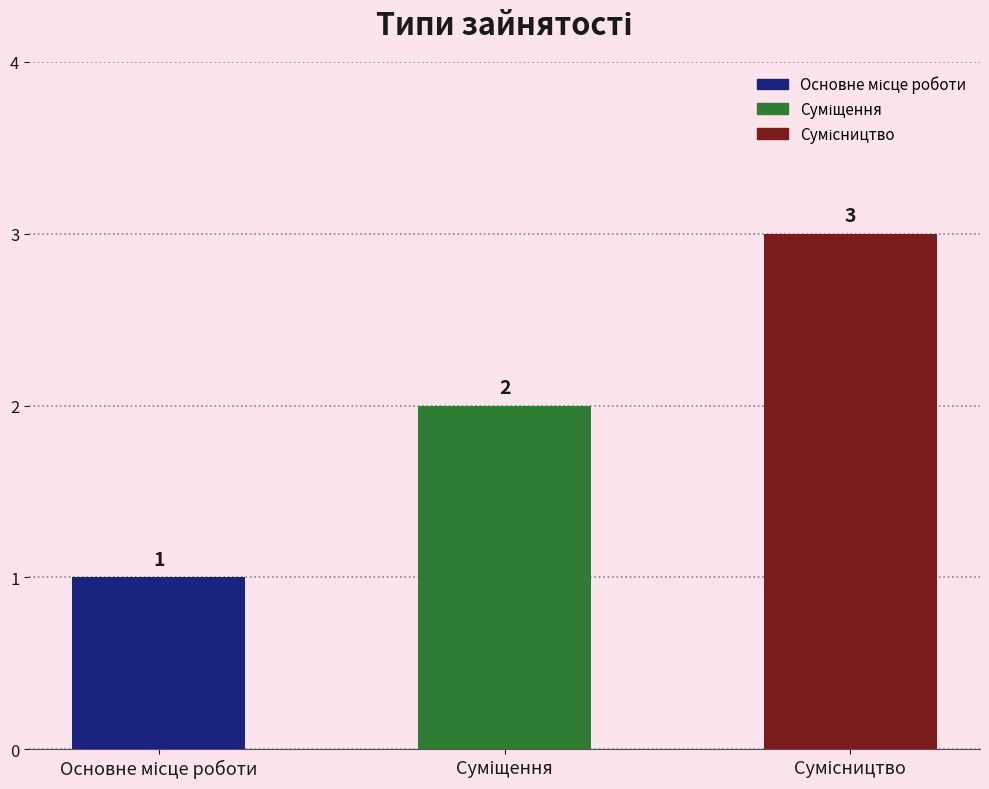

What is the maximum value shown in the chart?

3